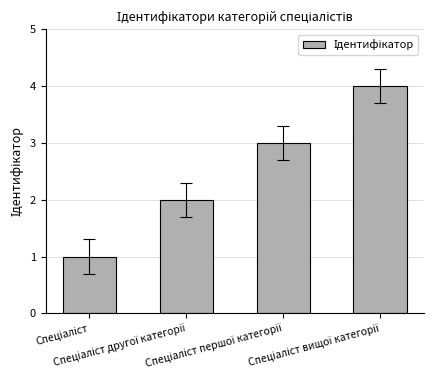

What is the difference between the maximum and minimum values?

3